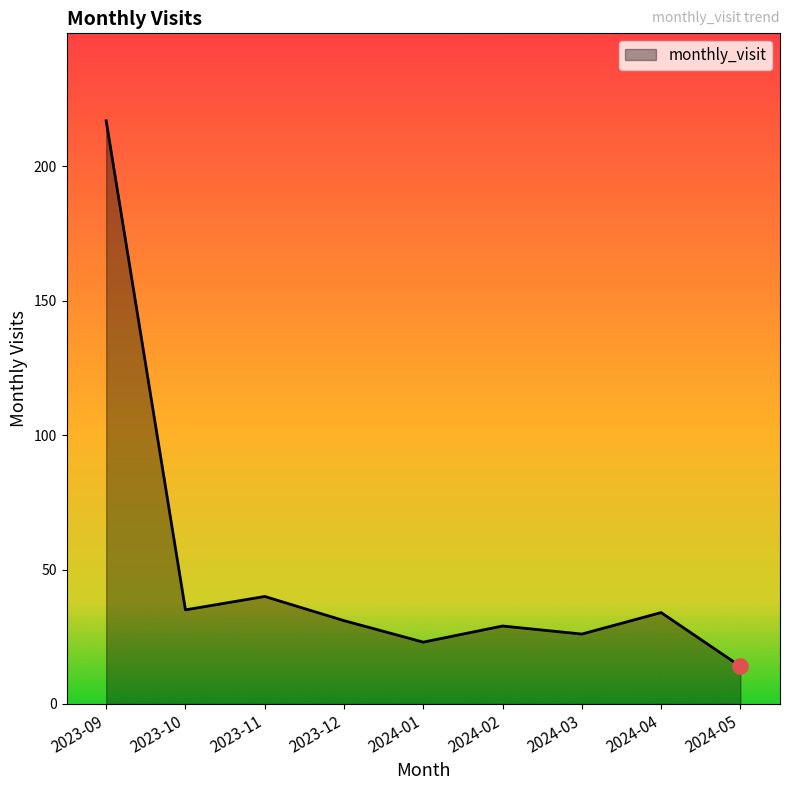

Approximately how many times larger is the value at 2023-09 compared to 2023-10?

6.2